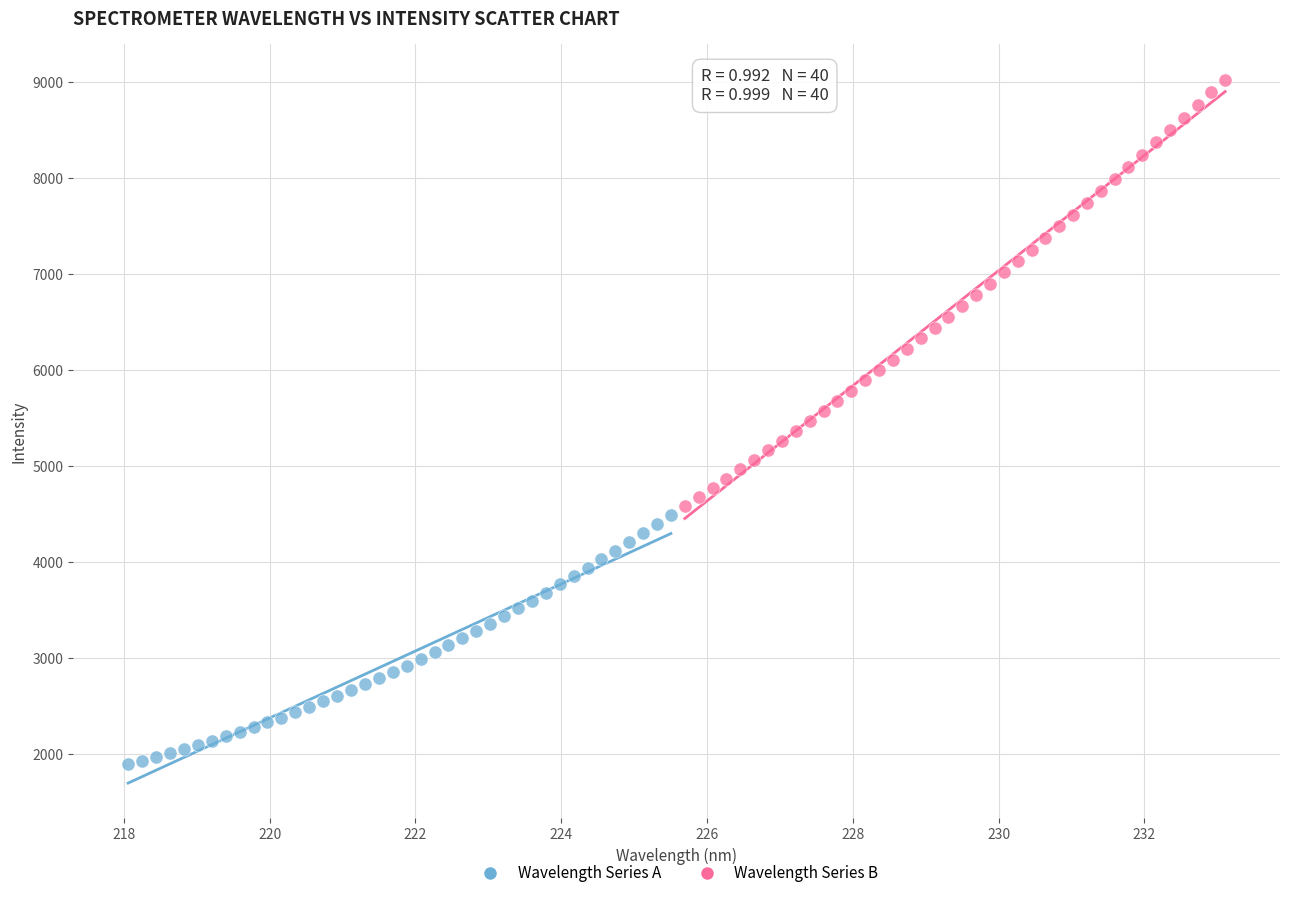

Which series has the widest spread of Y values?

Wavelength Series B